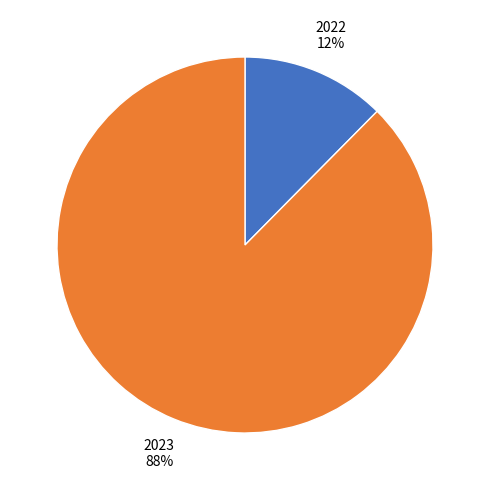

How many segments does this pie chart have?

2